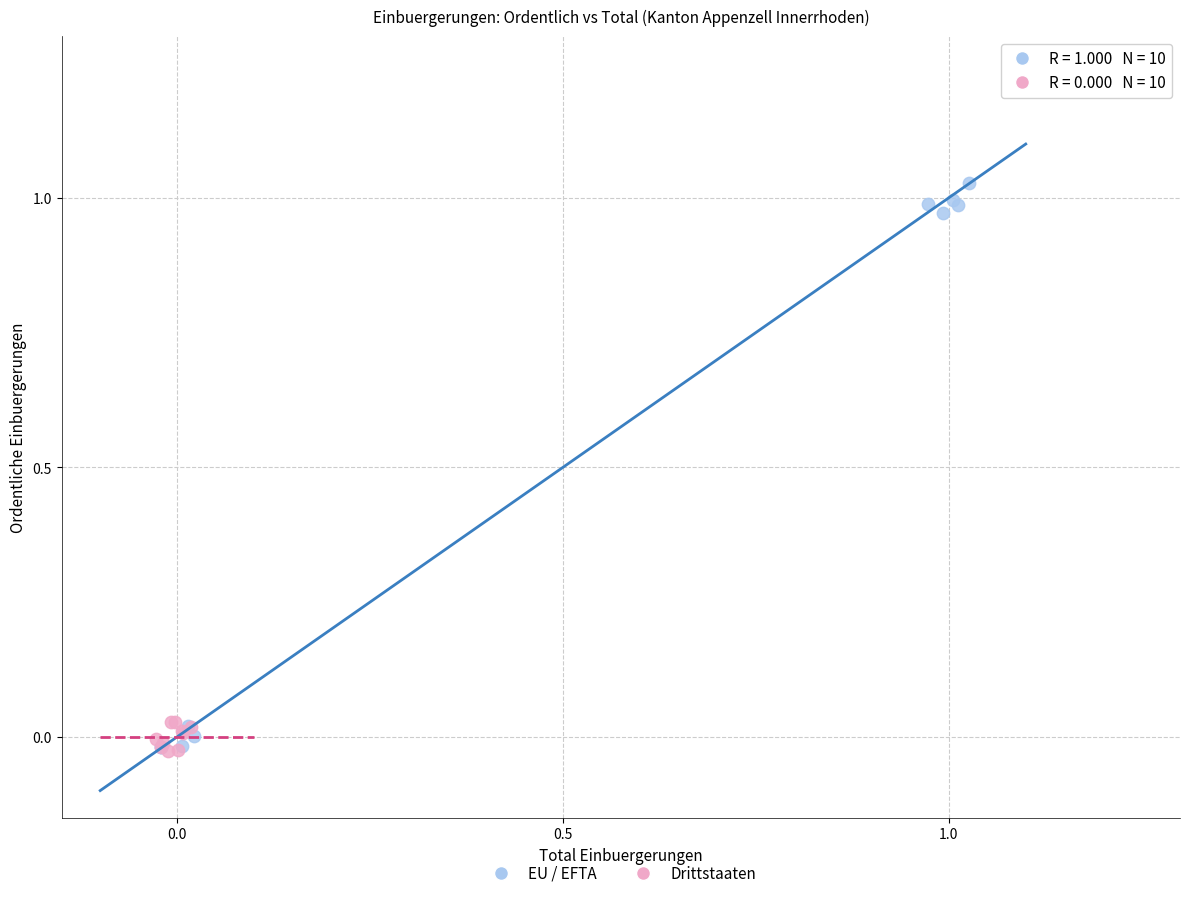

Which series has the largest Y range (max minus min)?

EU / EFTA